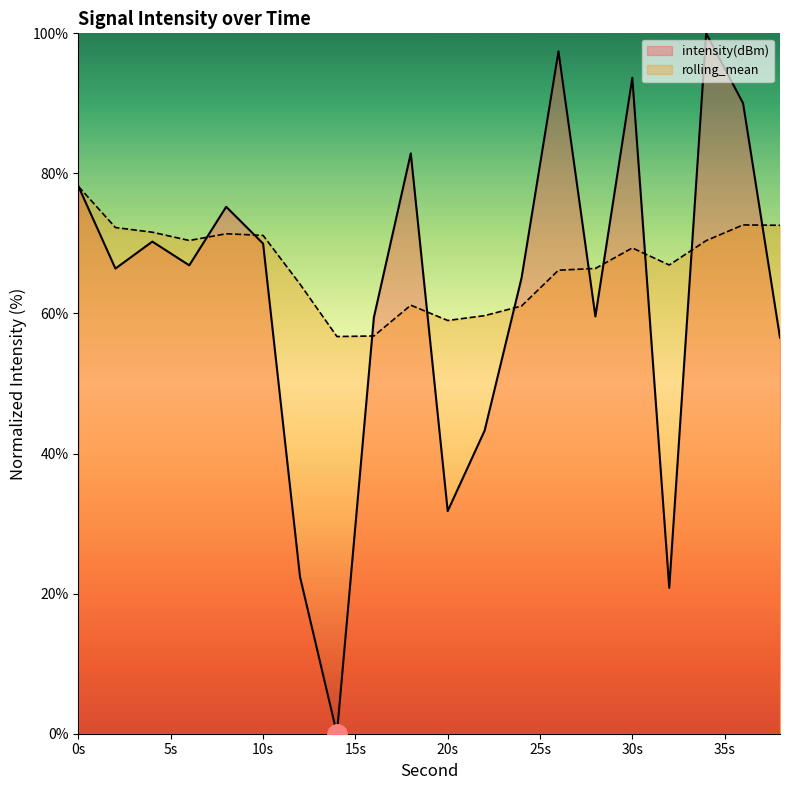

True or false: rolling_mean has more than 1 points higher than both neighbors.

True